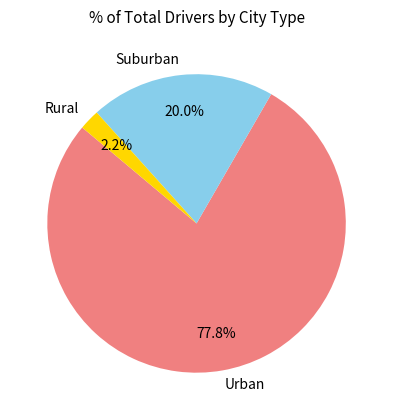

Is there any slice that represents more than half of the pie?

Yes